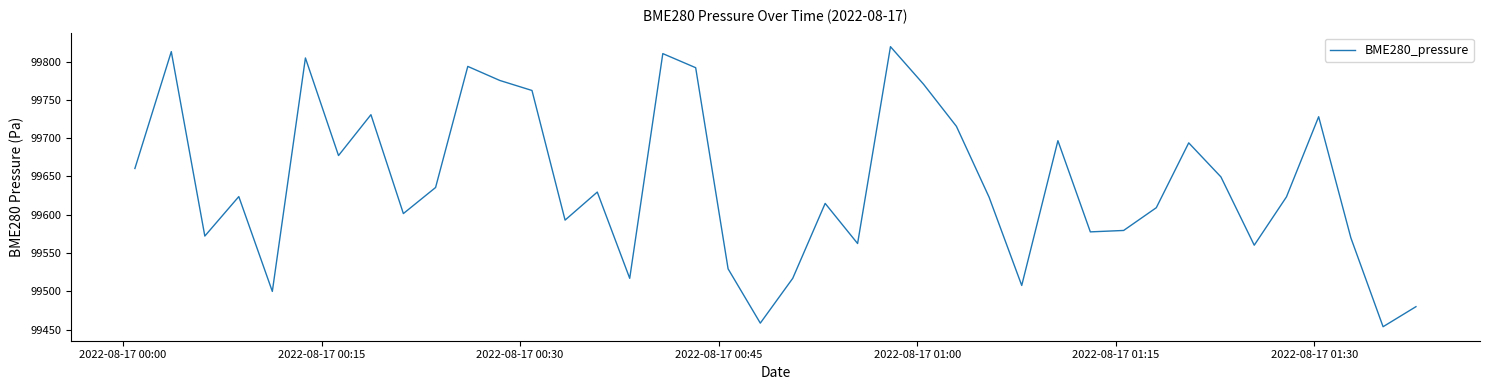

What is the smallest value displayed?

99453.7